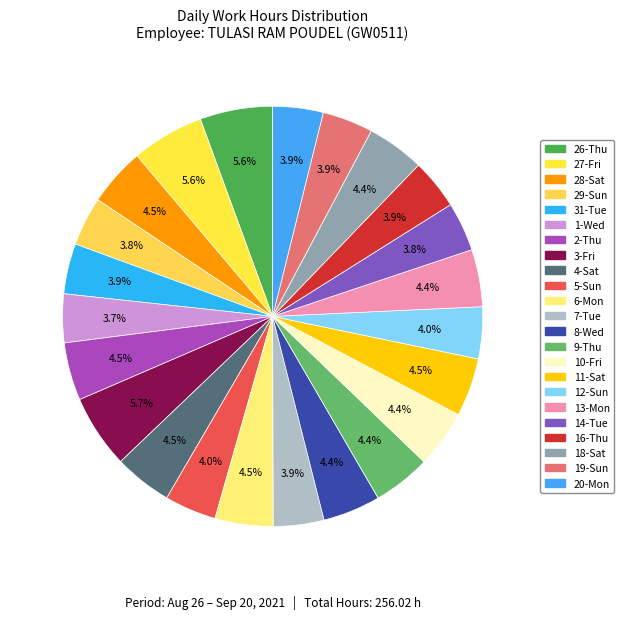

What is the largest slice in the pie chart?

3-Fri